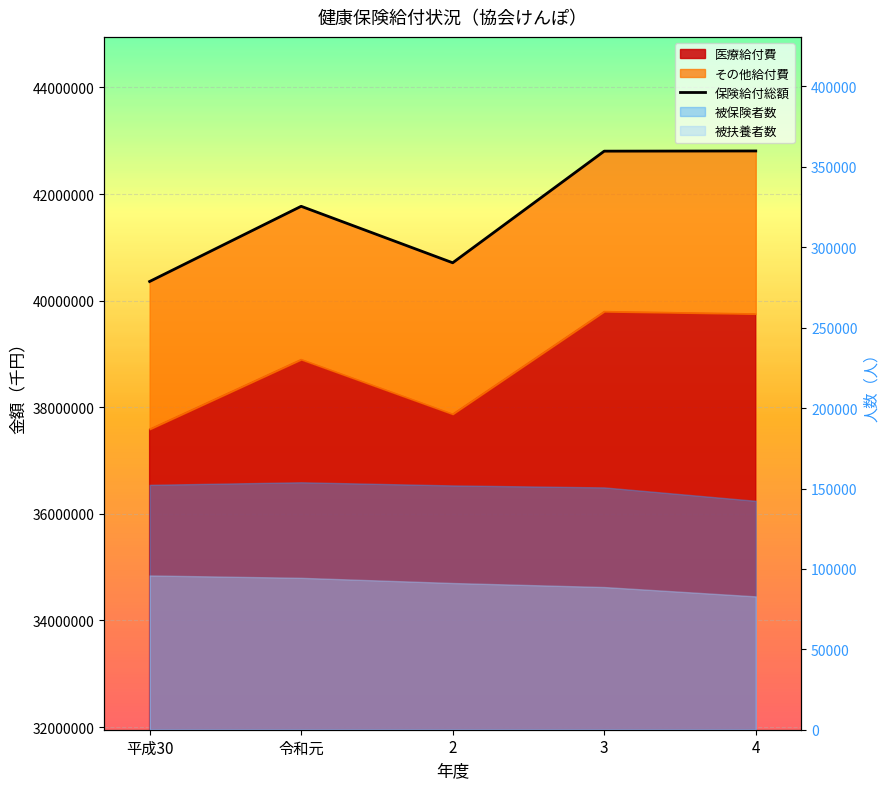

Is it true that the value at 2 is 26892196.5?

False